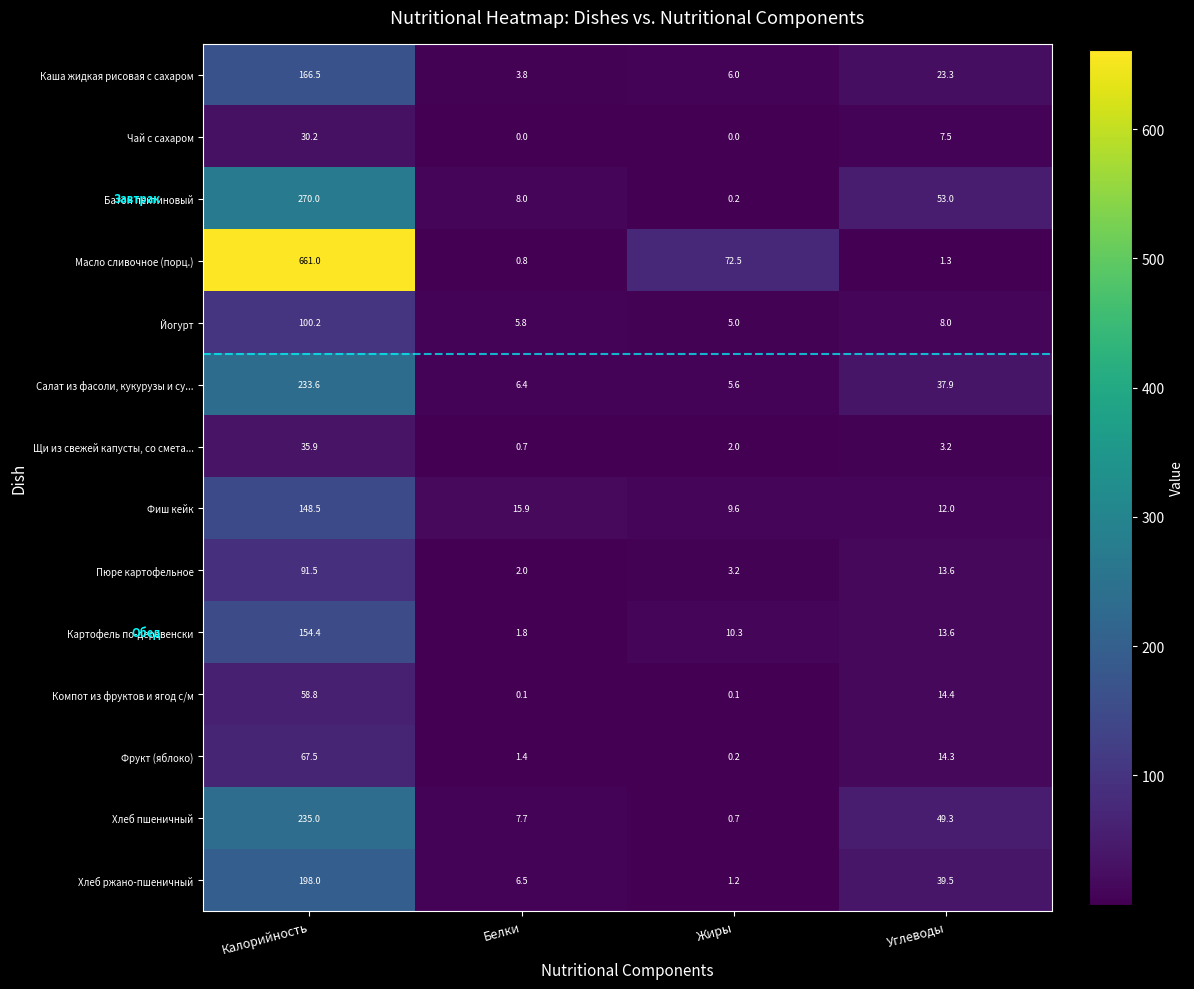

Which series has the widest spread of values?

Масло сливочное (порц.)